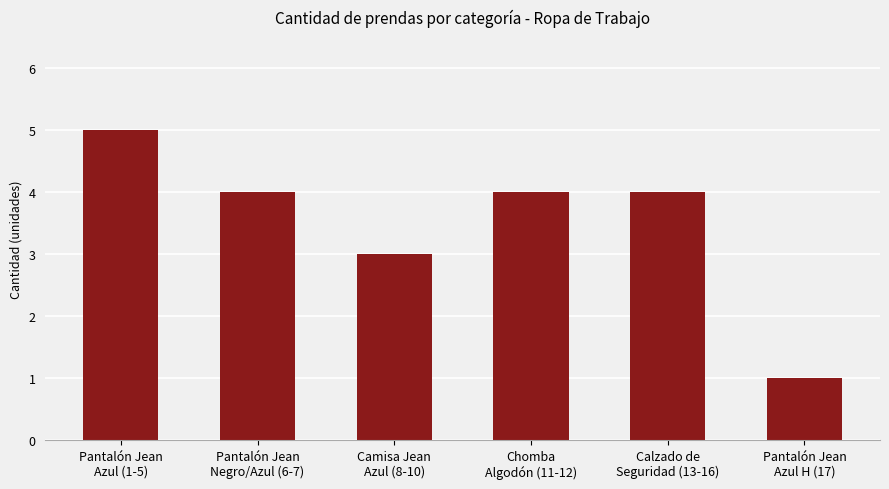

Where does the data first go above 4?

Pantalón Jean
Azul (1-5)